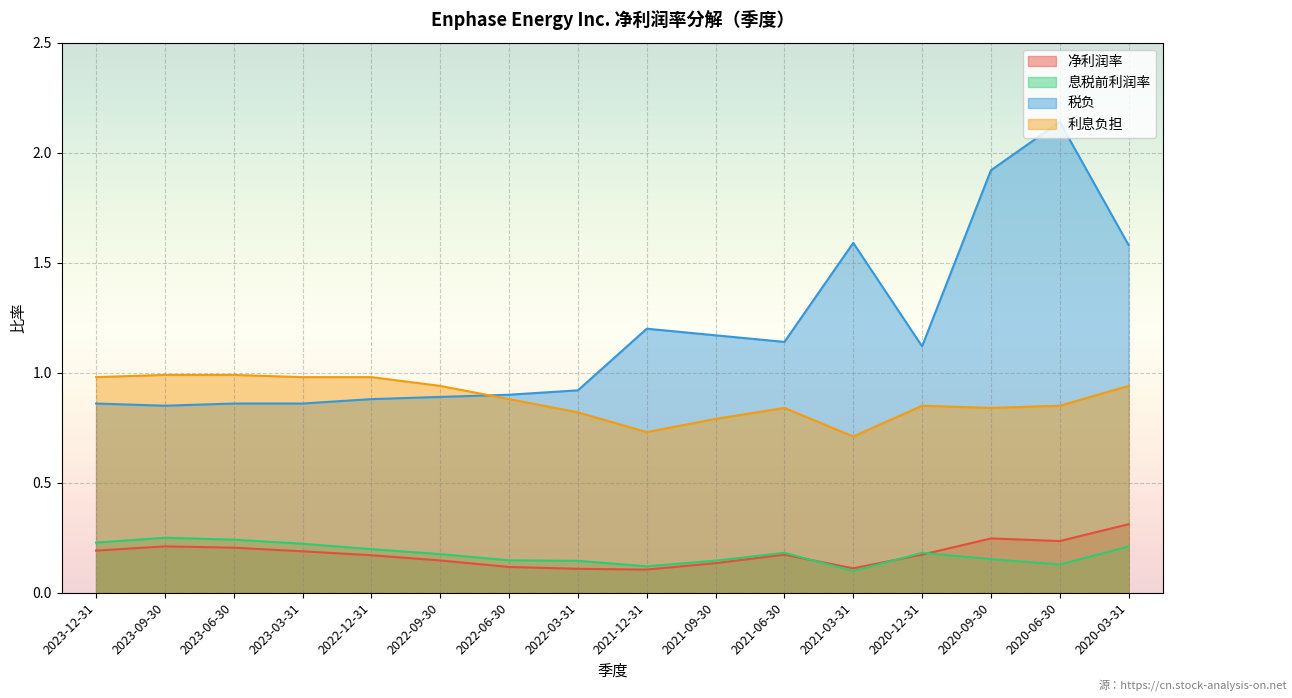

Which series has the largest total across all categories?

税负